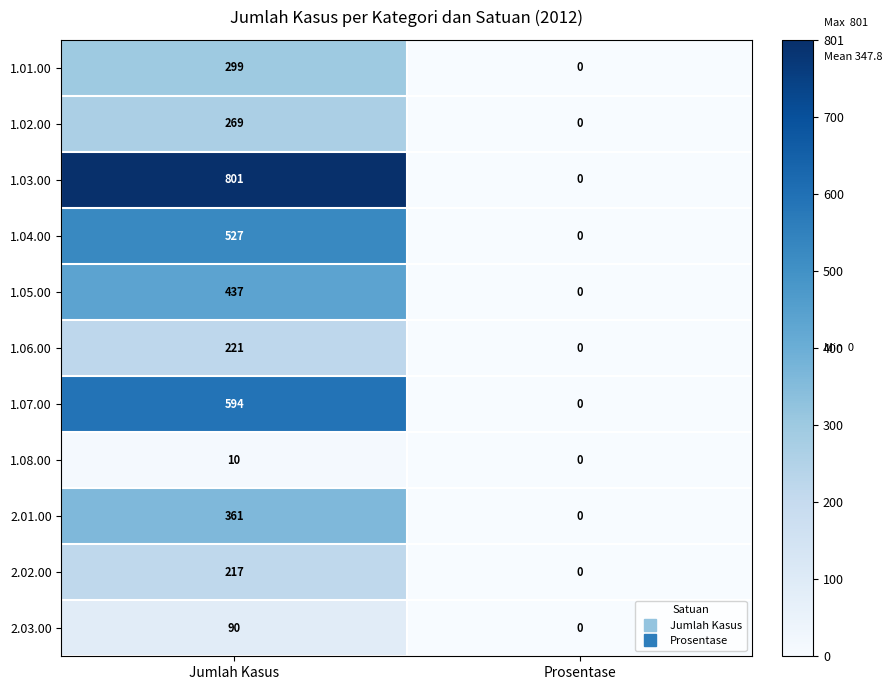

What is the total value across all series at Jumlah Kasus?

3826